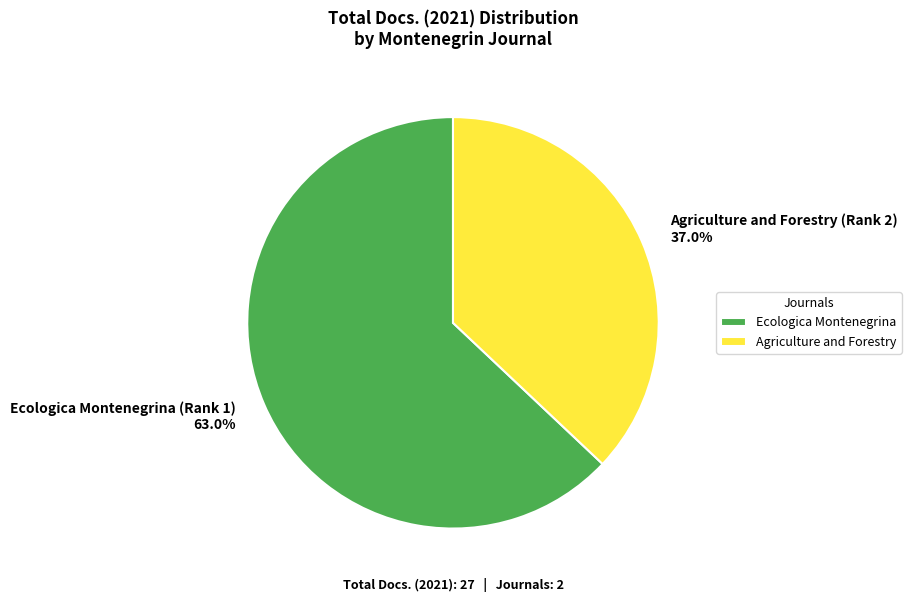

Approximately how many times larger is the value at Agriculture and Forestry (Rank 2) 37.0% compared to Ecologica Montenegrina (Rank 1) 63.0%?

0.6